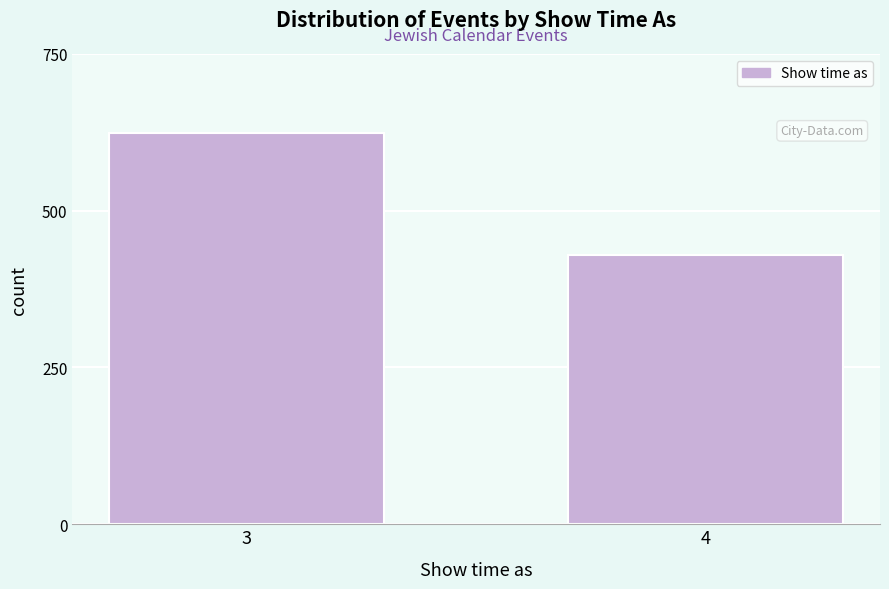

Reading left to right, what are all the values shown in this chart?

623	430